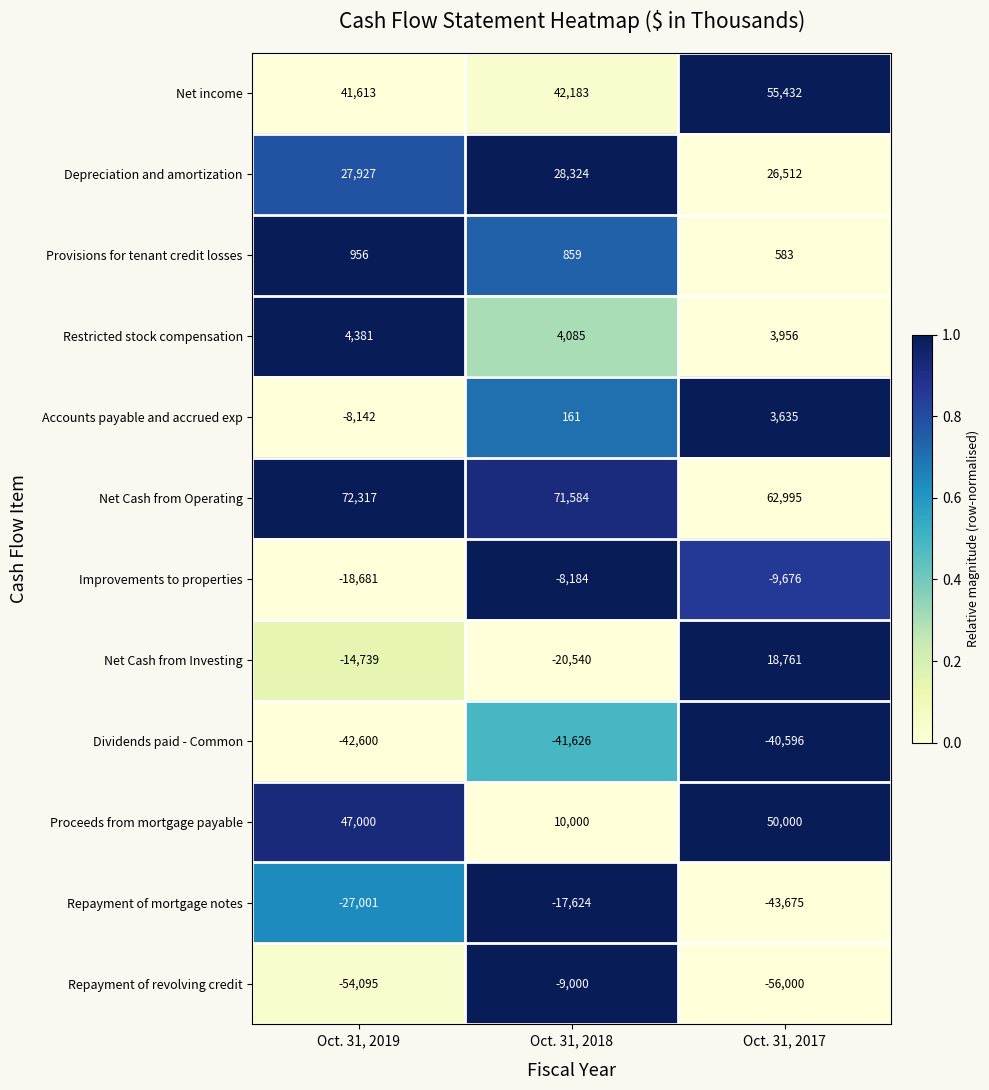

What is the difference between the second highest and minimum values in the Net income series?

570